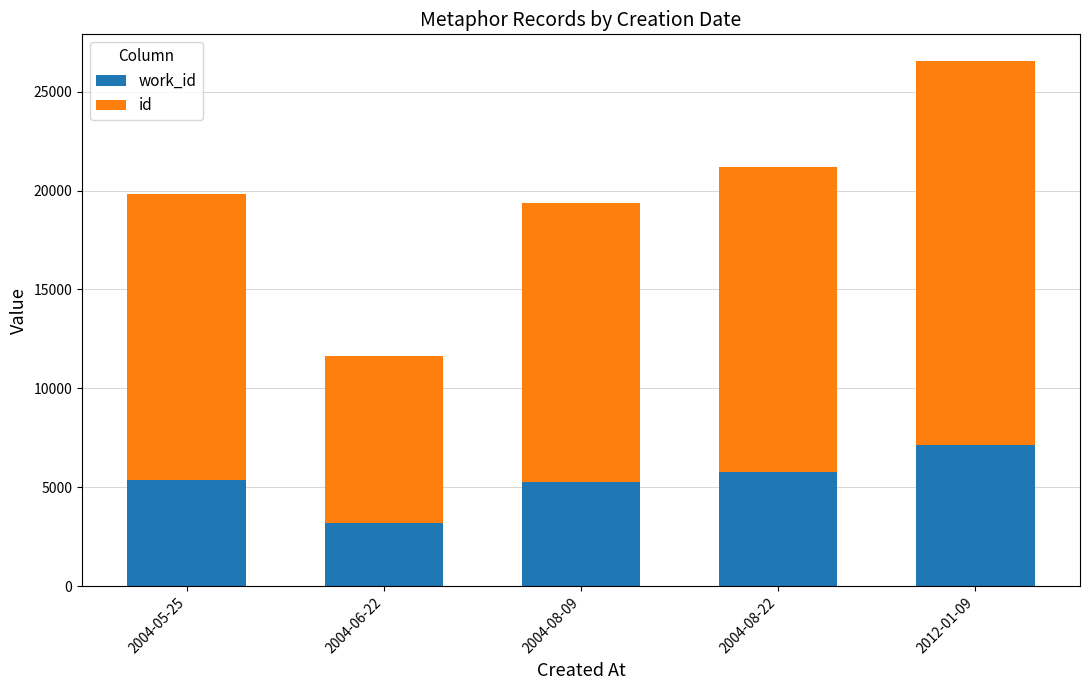

What is the total value across all series at 2004-08-22?

21210